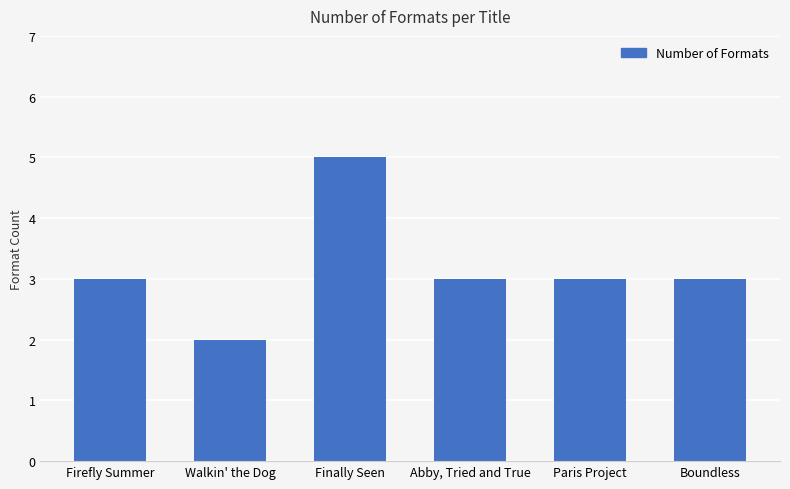

What is the label of the 6th bar from the left?

Boundless